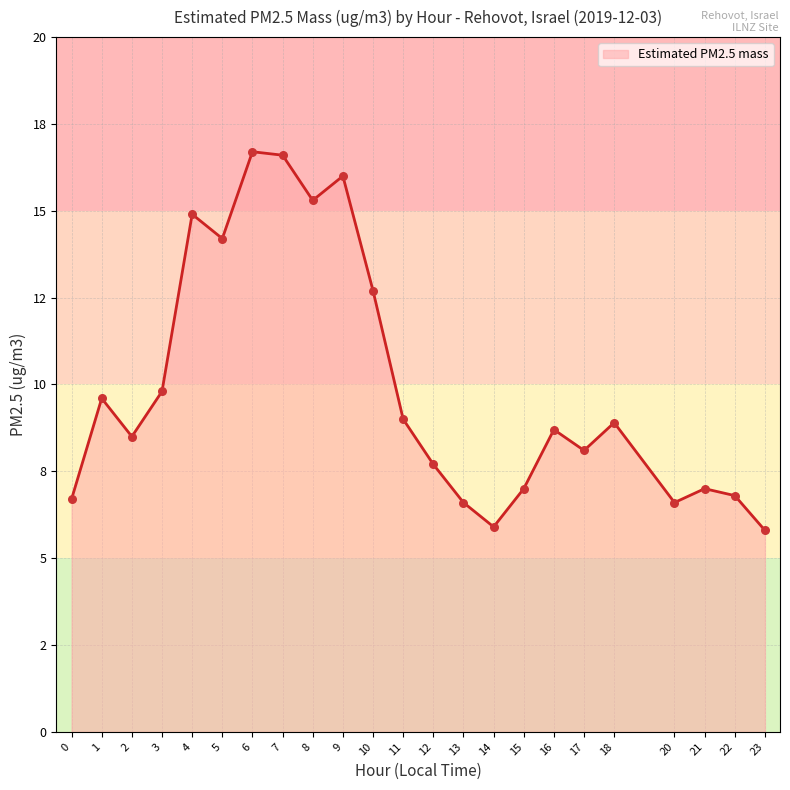

Is this an area chart (filled region under the line)?

Yes